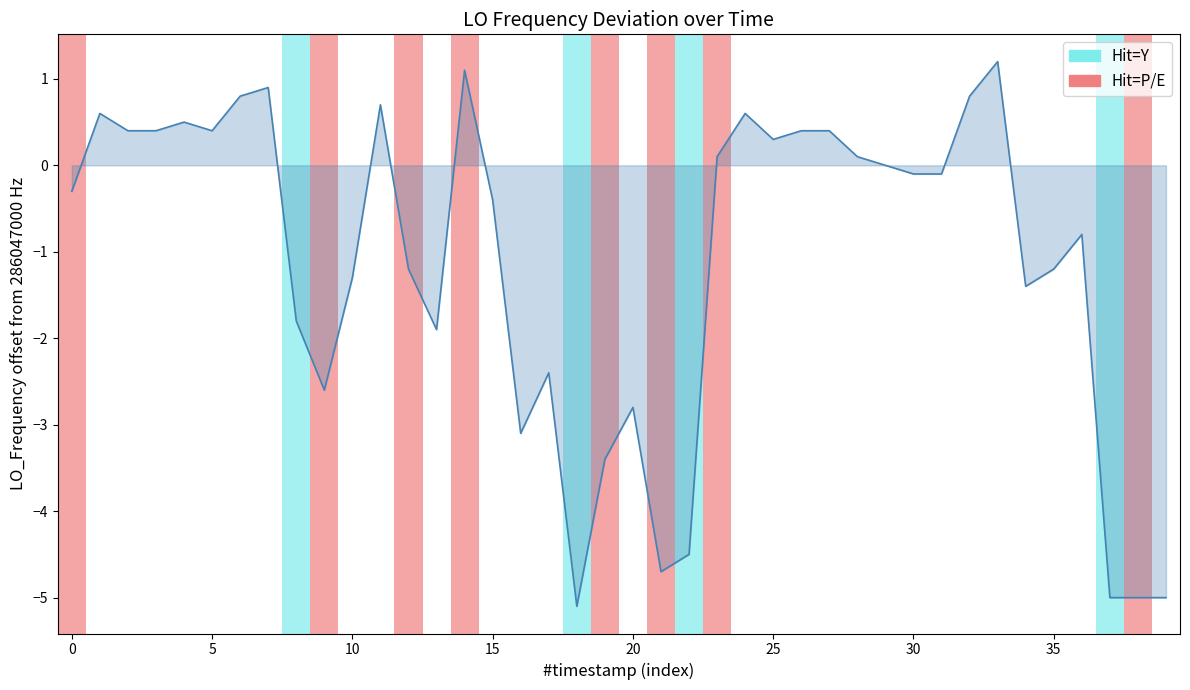

What is the greatest value displayed?

1.2